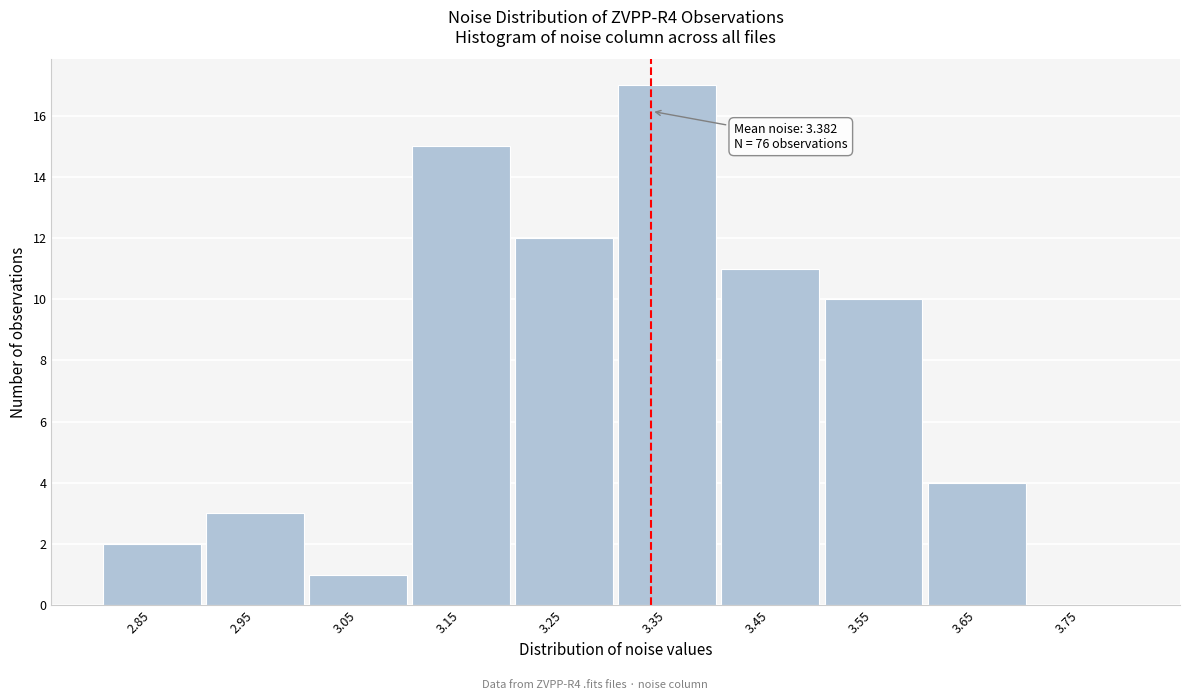

Reading left to right, transcribe all the data shown in this chart.

2.85=2	2.95=3	3.05=1	3.15=15	3.25=12	3.35=17	3.45=11	3.55=10	3.65=4	3.75=0